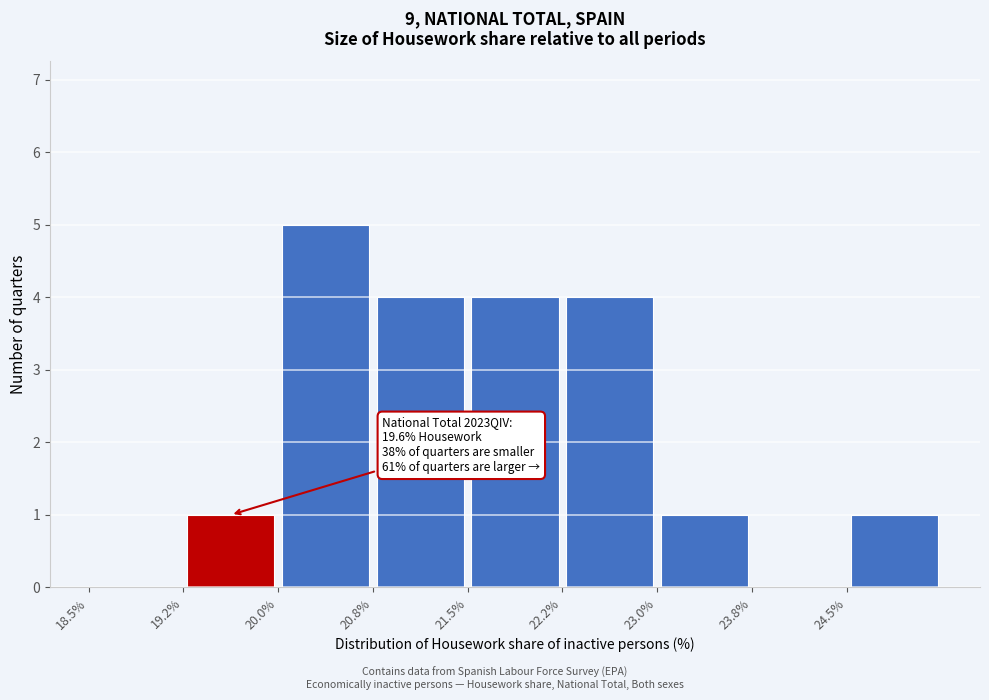

Over which range of the x-axis is the bar tallest?

20.00 to 20.75